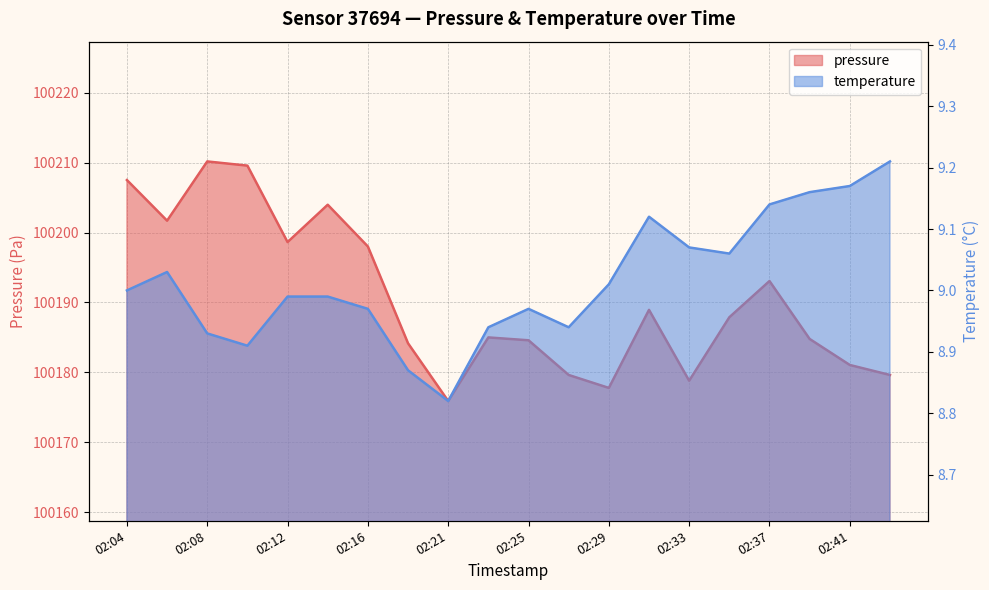

List the series in order of their overall mean, lowest first.

temperature, pressure